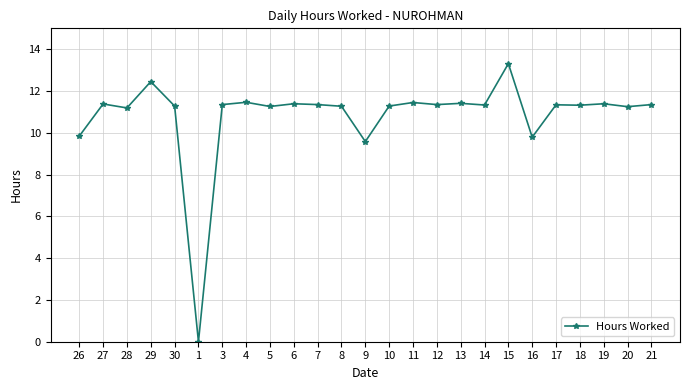

At which label does the data first exceed 11?

27